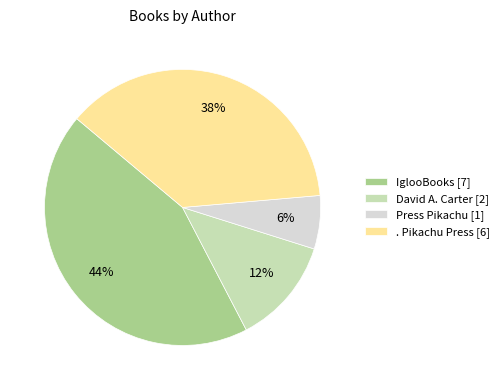

What is the ratio of the value at IglooBooks [7] to the value at . Pikachu Press [6]?

1.2